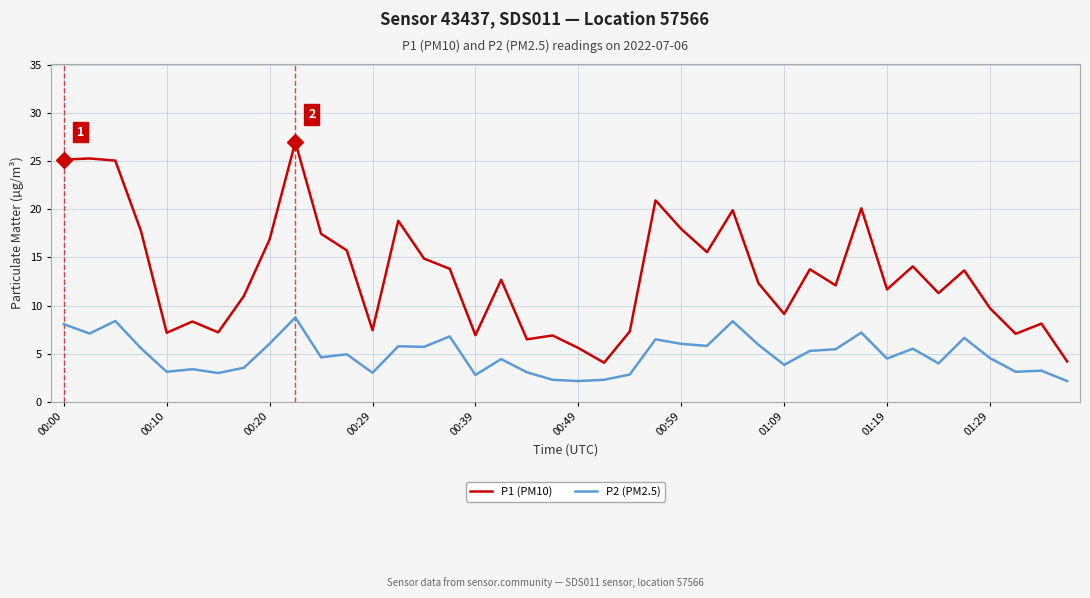

True or false: P2 (PM2.5) has more than 0 interior local peaks.

True